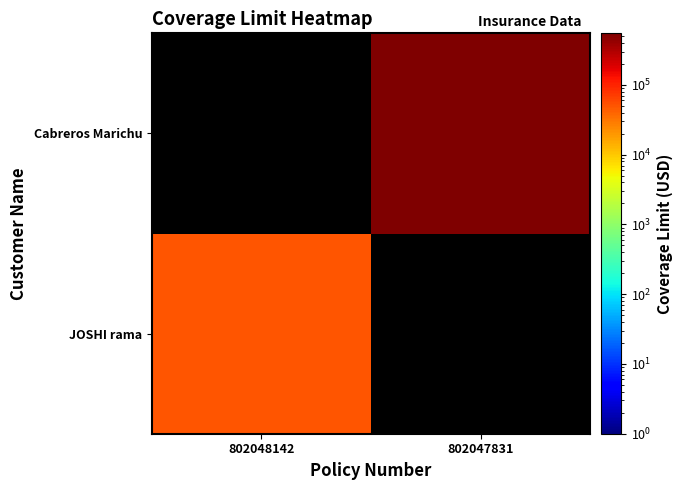

Rank the series at 802048142 from lowest to highest value.

Cabreros Marichu, JOSHI rama